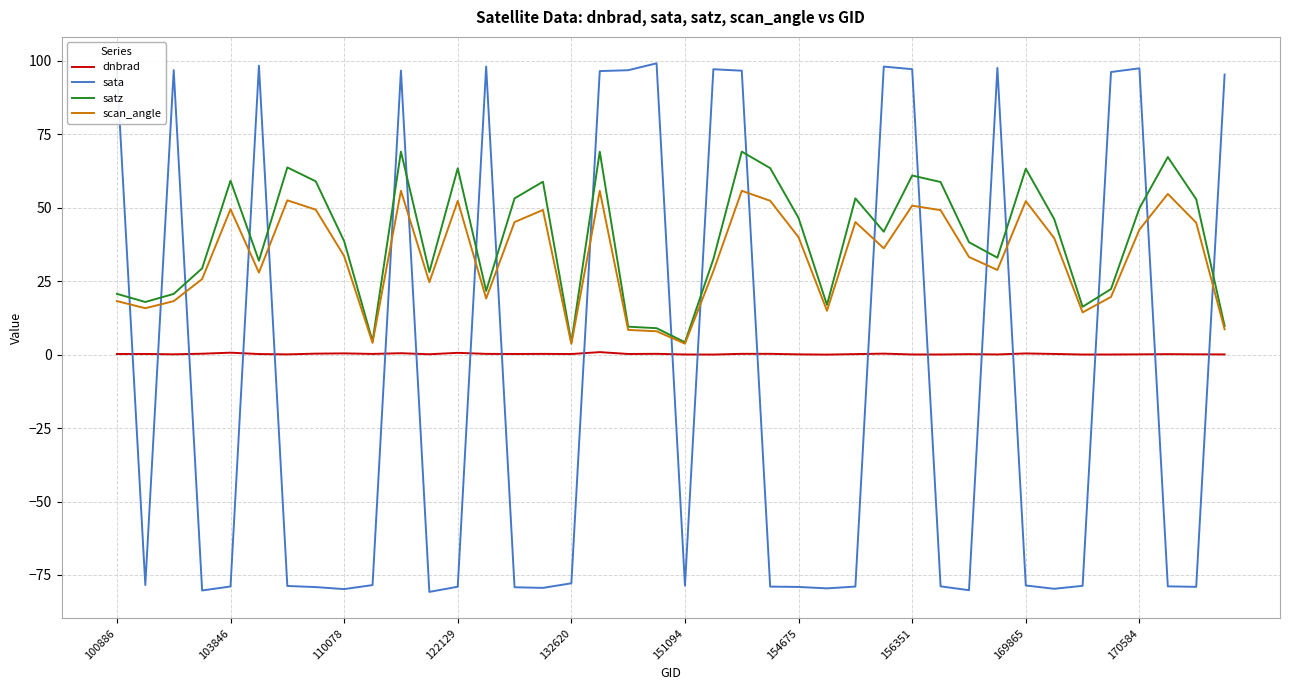

What is the difference between the second highest and minimum values in the scan_angle series?

52.1